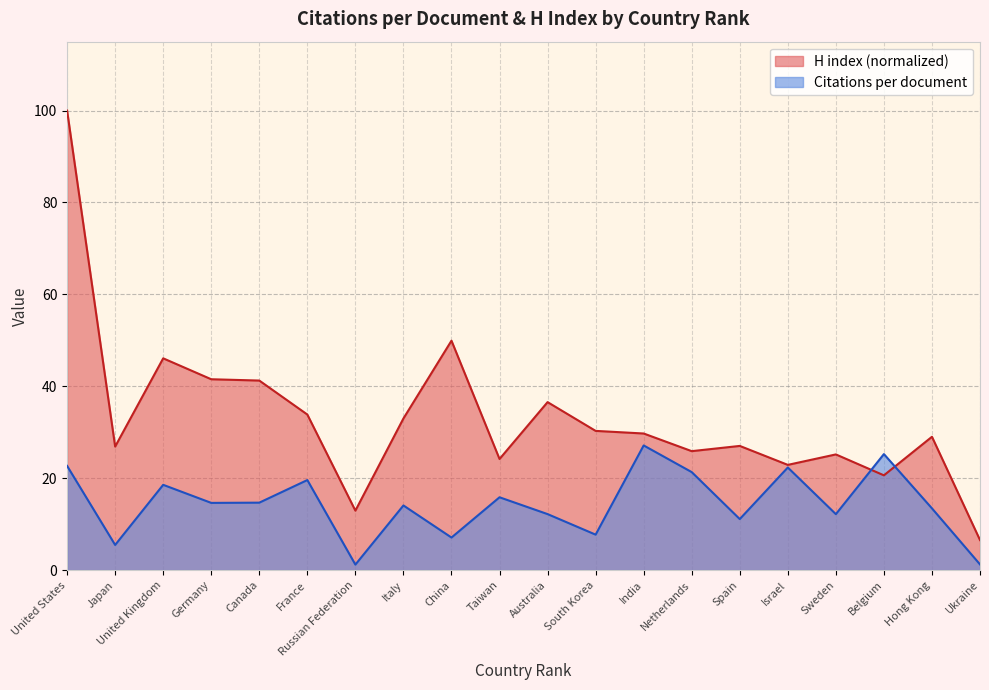

What is the minimum value for Citations per document?

1.2